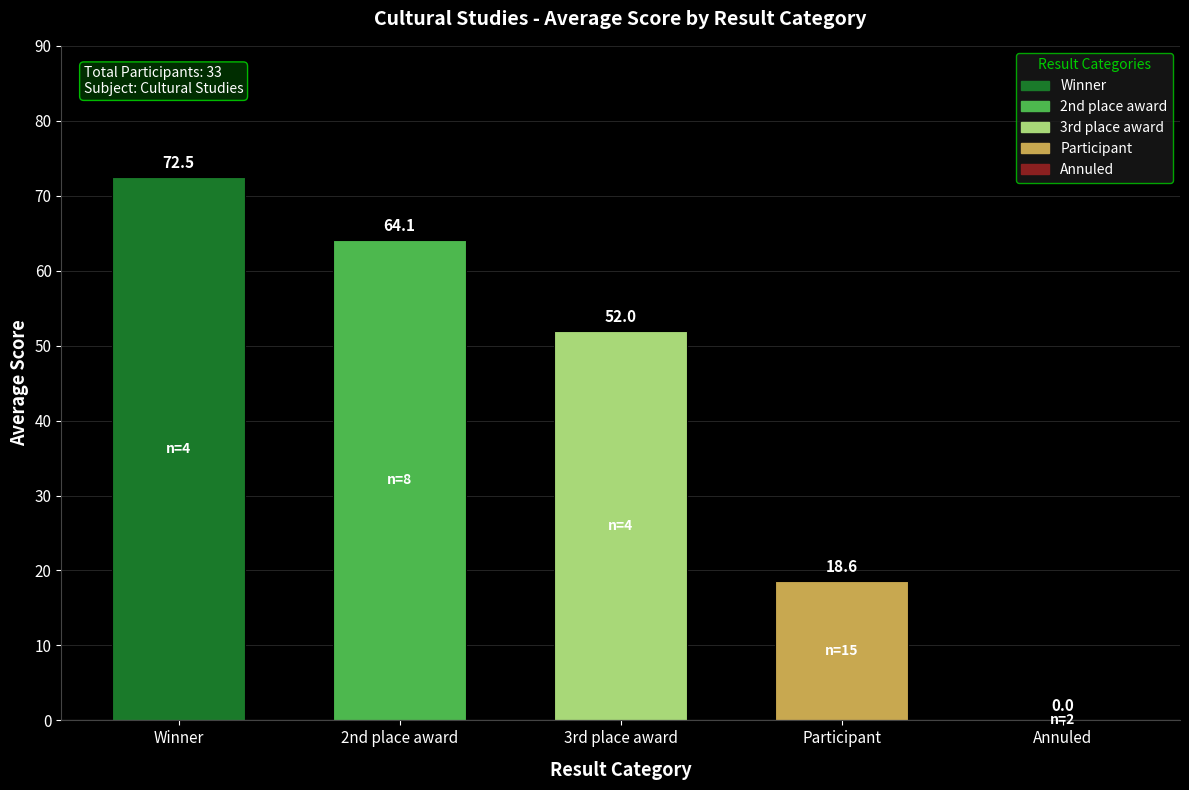

How many positive values are there?

4